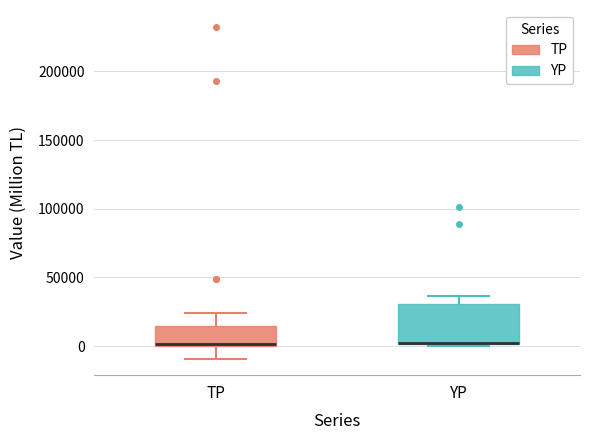

Reading left to right, read every box against the y-axis: the position of its median line, the range the box covers, and the ends of its whiskers. The values are not printed on the chart, so give them approximately, as read against the axis.

TP: median 0 (just above the box's lower edge), box 0 to 15000, whiskers -10000 to 25000
YP: median 0 (drawn on the box's lower edge), box 0 to 30000, whiskers 0 to 35000